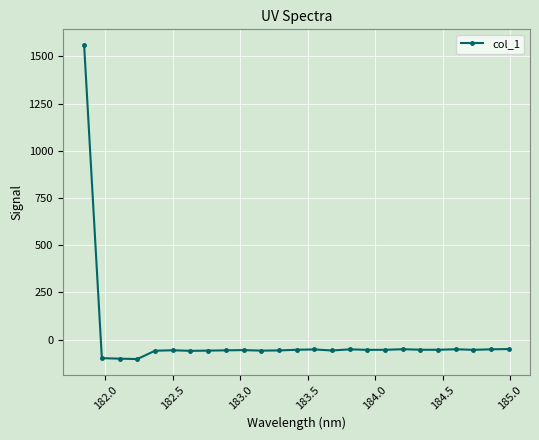

Does the chart have visible grid lines?

Yes